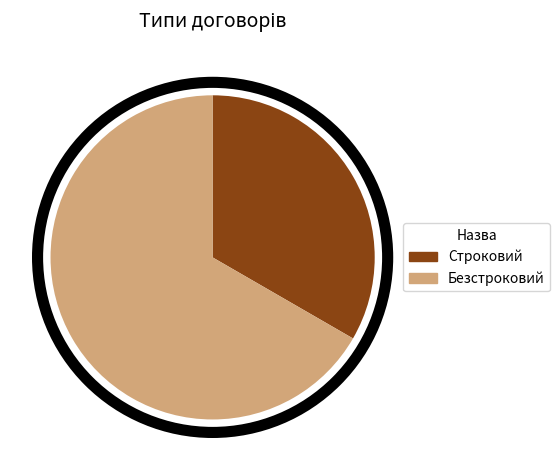

What is the largest slice in the pie chart?

Безстроковий